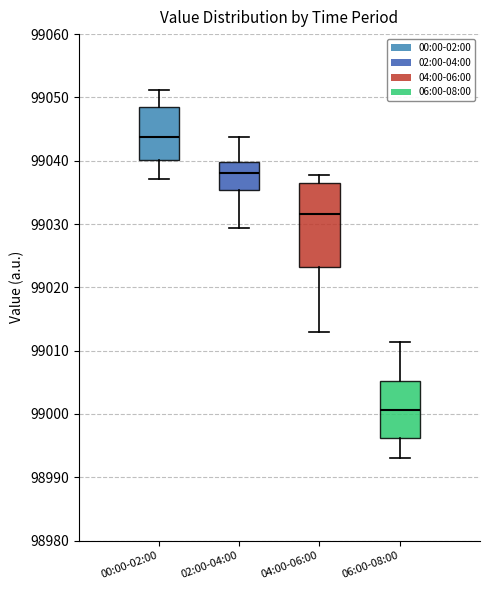

Which box's median line is the lowest?

06:00-08:00